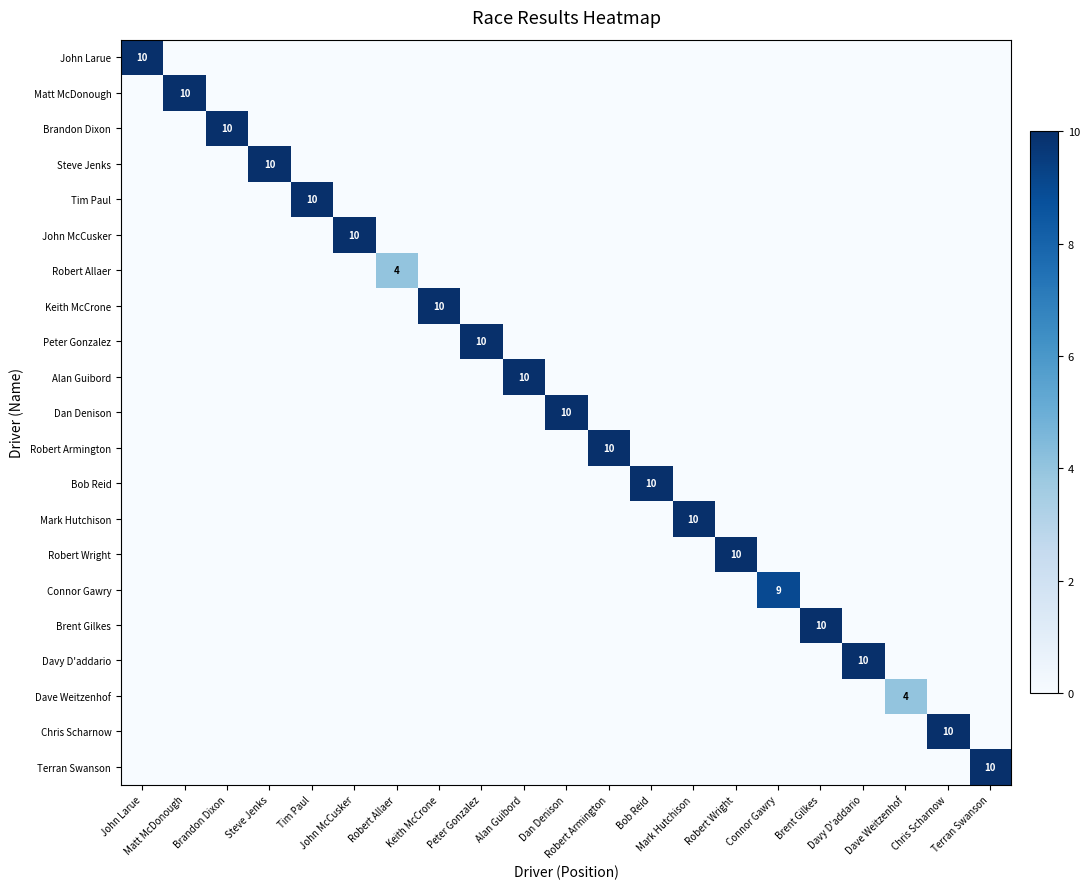

The value of Peter Gonzalez at Matt McDonough is 0. True or false?

True